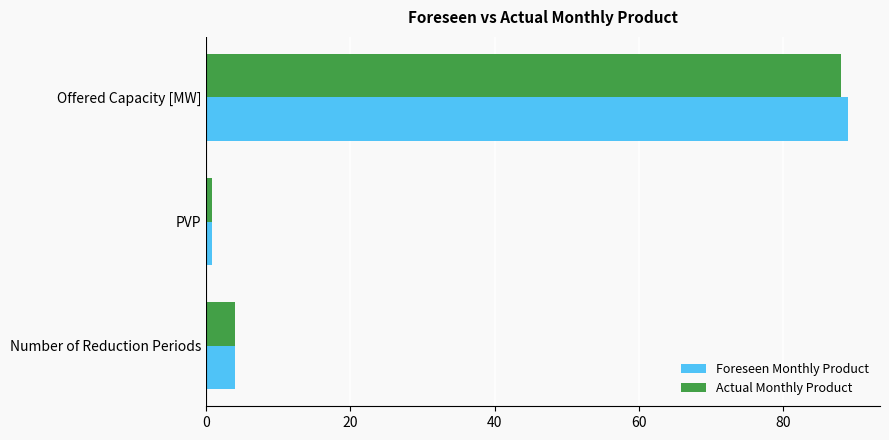

The value of Foreseen Monthly Product at Offered Capacity [MW] is 23.7. True or false?

False